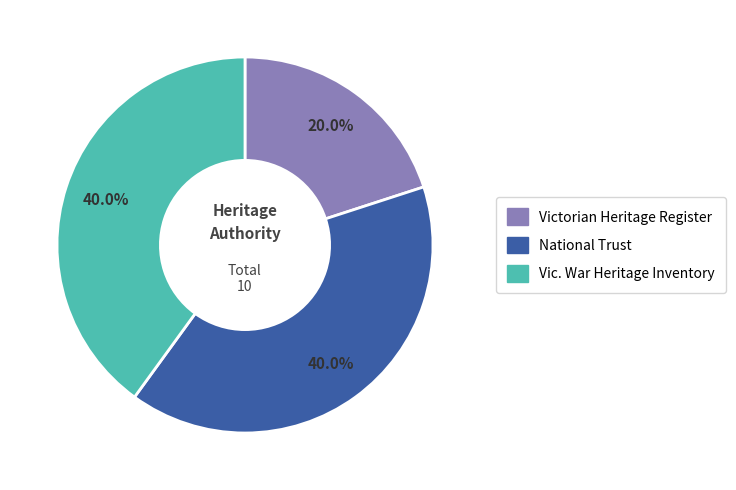

Is it true that Victorian Heritage Register is 1% of the pie?

False